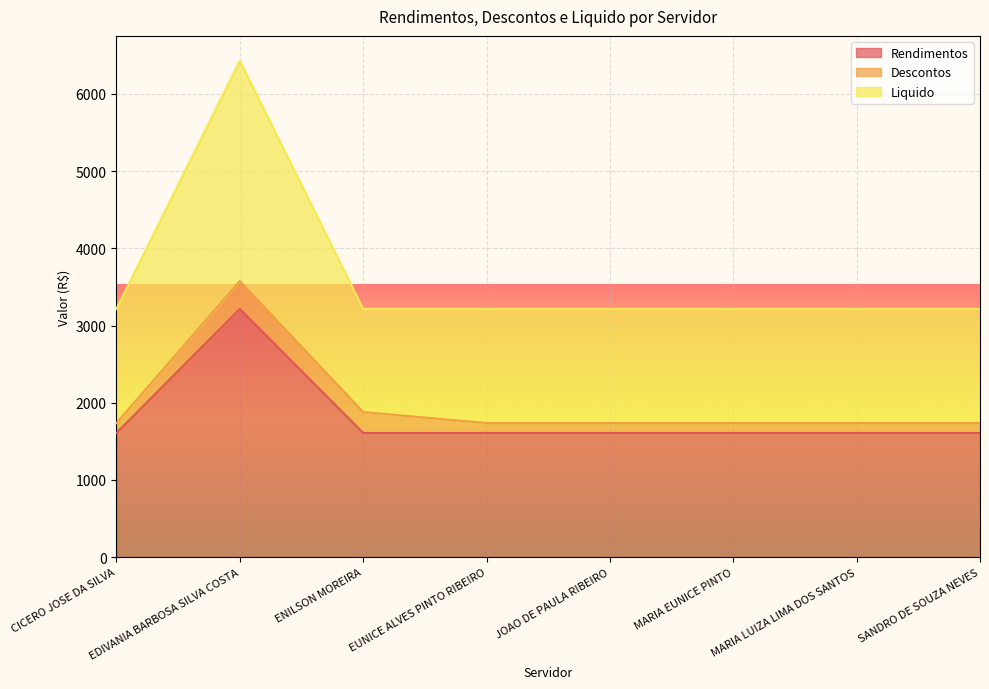

What is the difference between the maximum and minimum values in the Rendimentos series?

1607.8